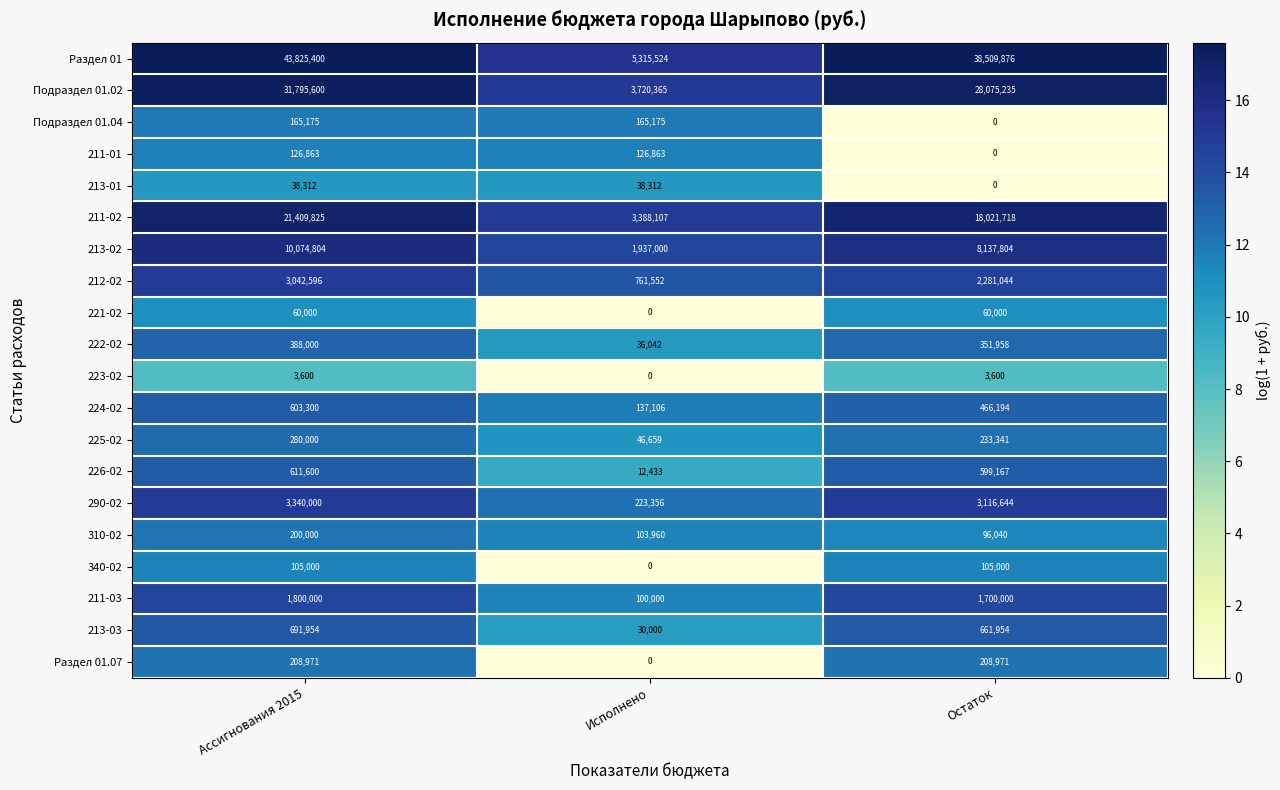

What is the sum of the 211-02 values at Ассигнования 2015 and Исполнено?

24797932